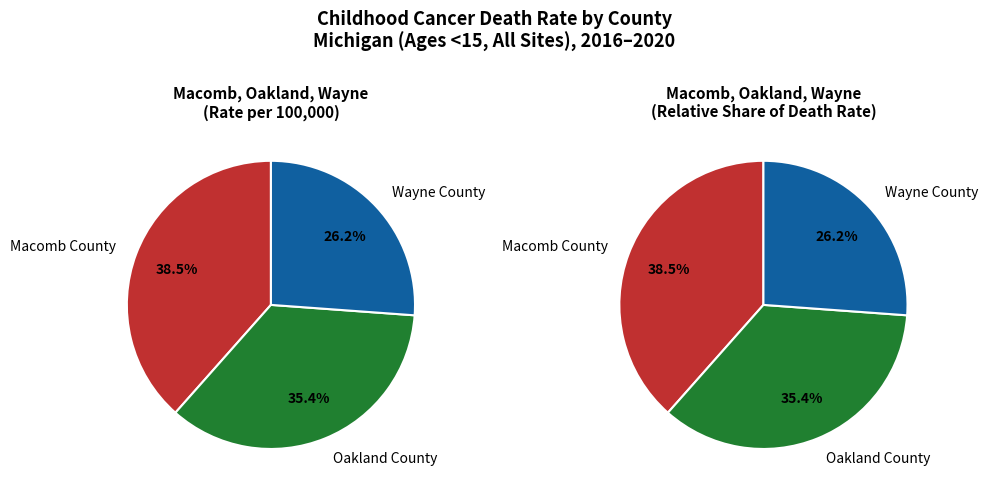

Which category has the biggest portion of the pie?

Macomb County